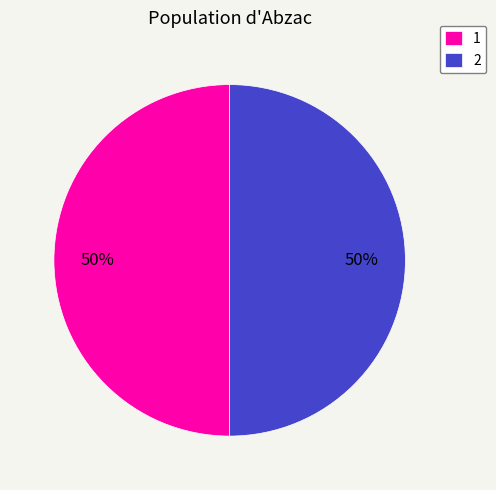

The 2 slice represents 61% of the pie. True or false?

False